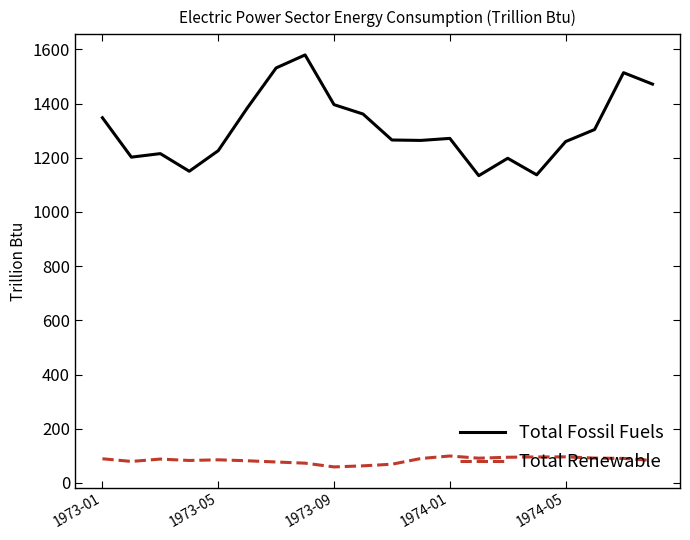

True or false: Total Fossil Fuels and Total Renewable cross at least once.

False